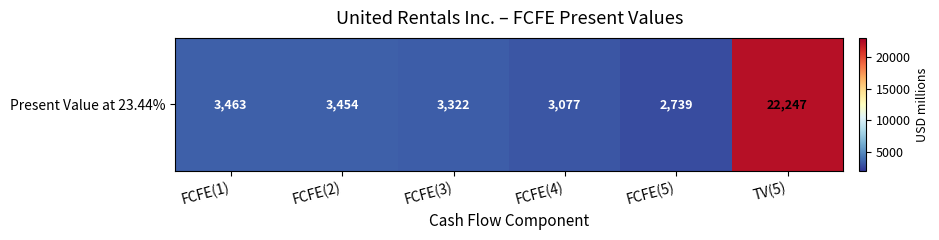

What is the sum of all values?

38302